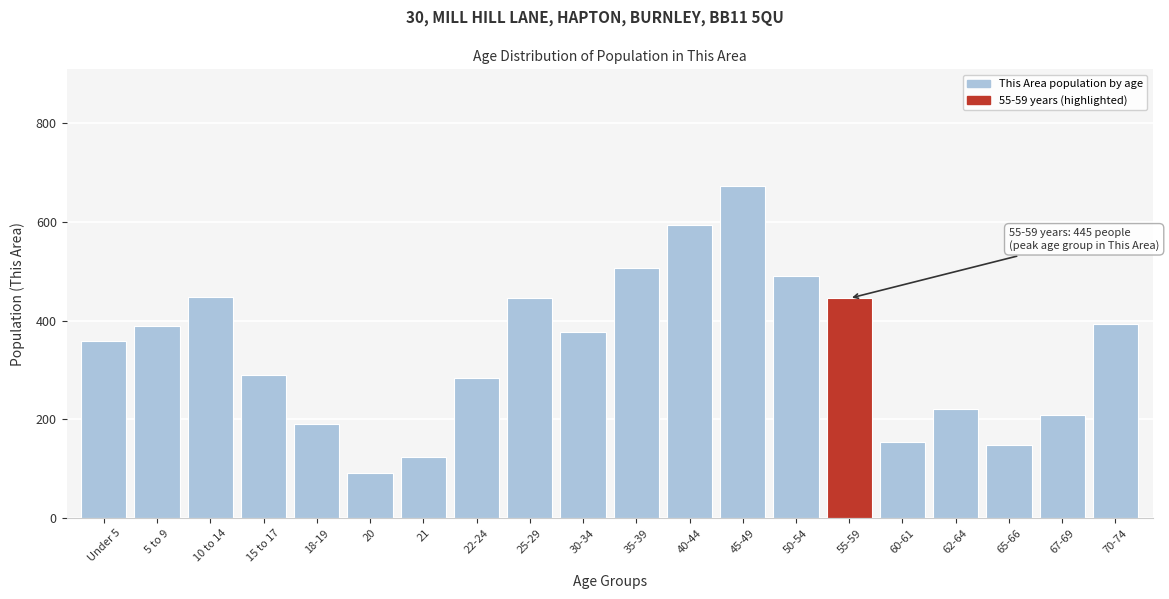

What is the label of the 6th bar from the left?

20